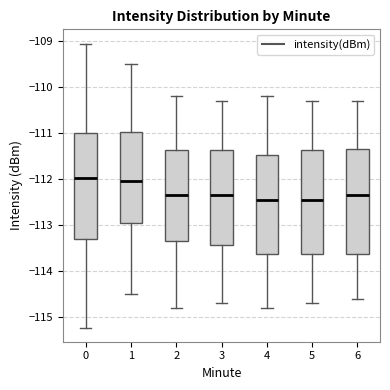

Reading left to right, transcribe this box plot: for each box, give where its median line is, the range the box spans, and where its two whiskers end, as read against the y-axis. The values are not printed on the chart, so give them approximately, as read against the axis.

0: median -112.0, box -113.3 to -111.0, whiskers -115.2 to -109.0
1: median -112.0, box -112.9 to -111.0, whiskers -114.5 to -109.5
2: median -112.3, box -113.3 to -111.4, whiskers -114.8 to -110.2
3: median -112.3, box -113.4 to -111.4, whiskers -114.7 to -110.3
4: median -112.4, box -113.6 to -111.5, whiskers -114.8 to -110.2
5: median -112.4, box -113.6 to -111.4, whiskers -114.7 to -110.3
6: median -112.3, box -113.6 to -111.3, whiskers -114.6 to -110.3